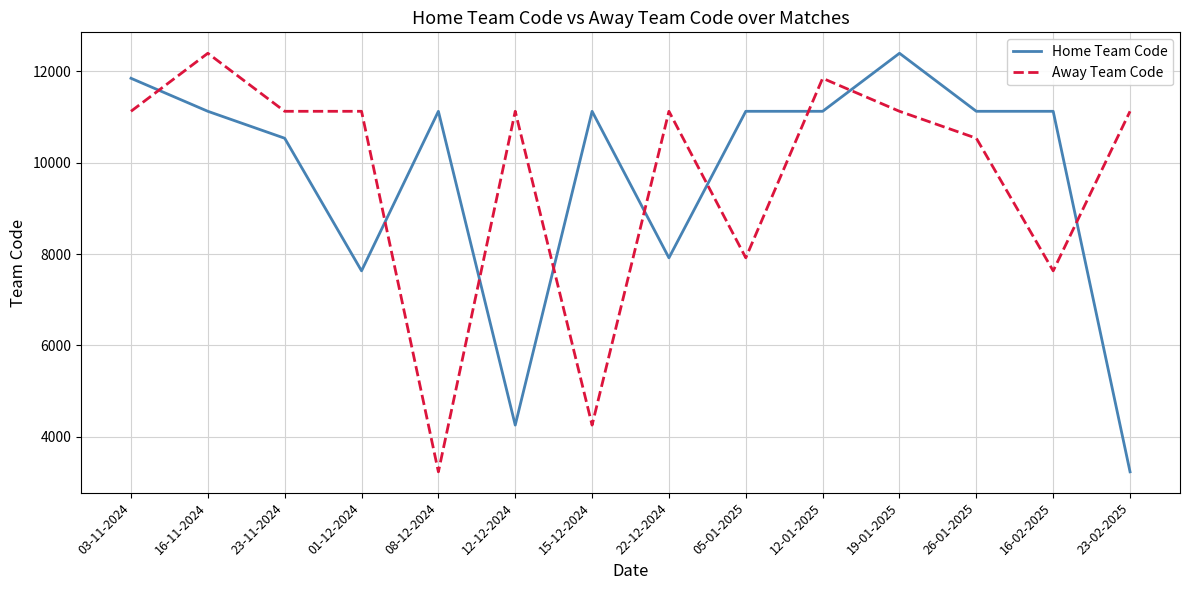

Reading left to right, what are all the values shown in this chart?

Home Team Code: 03-11-2024=11850	16-11-2024=11127	23-11-2024=10537	01-12-2024=7633	08-12-2024=11127	12-12-2024=4255	15-12-2024=11127	22-12-2024=7918	05-01-2025=11127	12-01-2025=11127	19-01-2025=12398	26-01-2025=11127	16-02-2025=11127	23-02-2025=3232
Away Team Code: 03-11-2024=11127	16-11-2024=12398	23-11-2024=11127	01-12-2024=11127	08-12-2024=3232	12-12-2024=11127	15-12-2024=4255	22-12-2024=11127	05-01-2025=7918	12-01-2025=11850	19-01-2025=11127	26-01-2025=10537	16-02-2025=7633	23-02-2025=11127